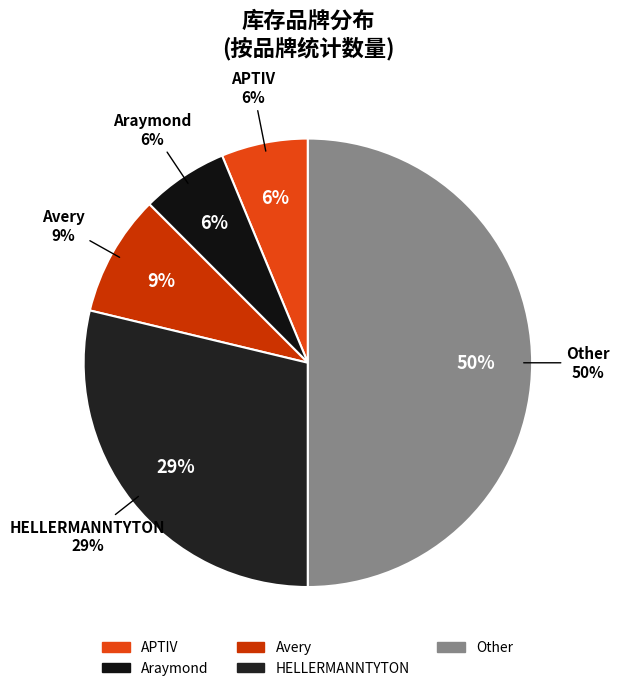

Count the number of slices in the pie.

5